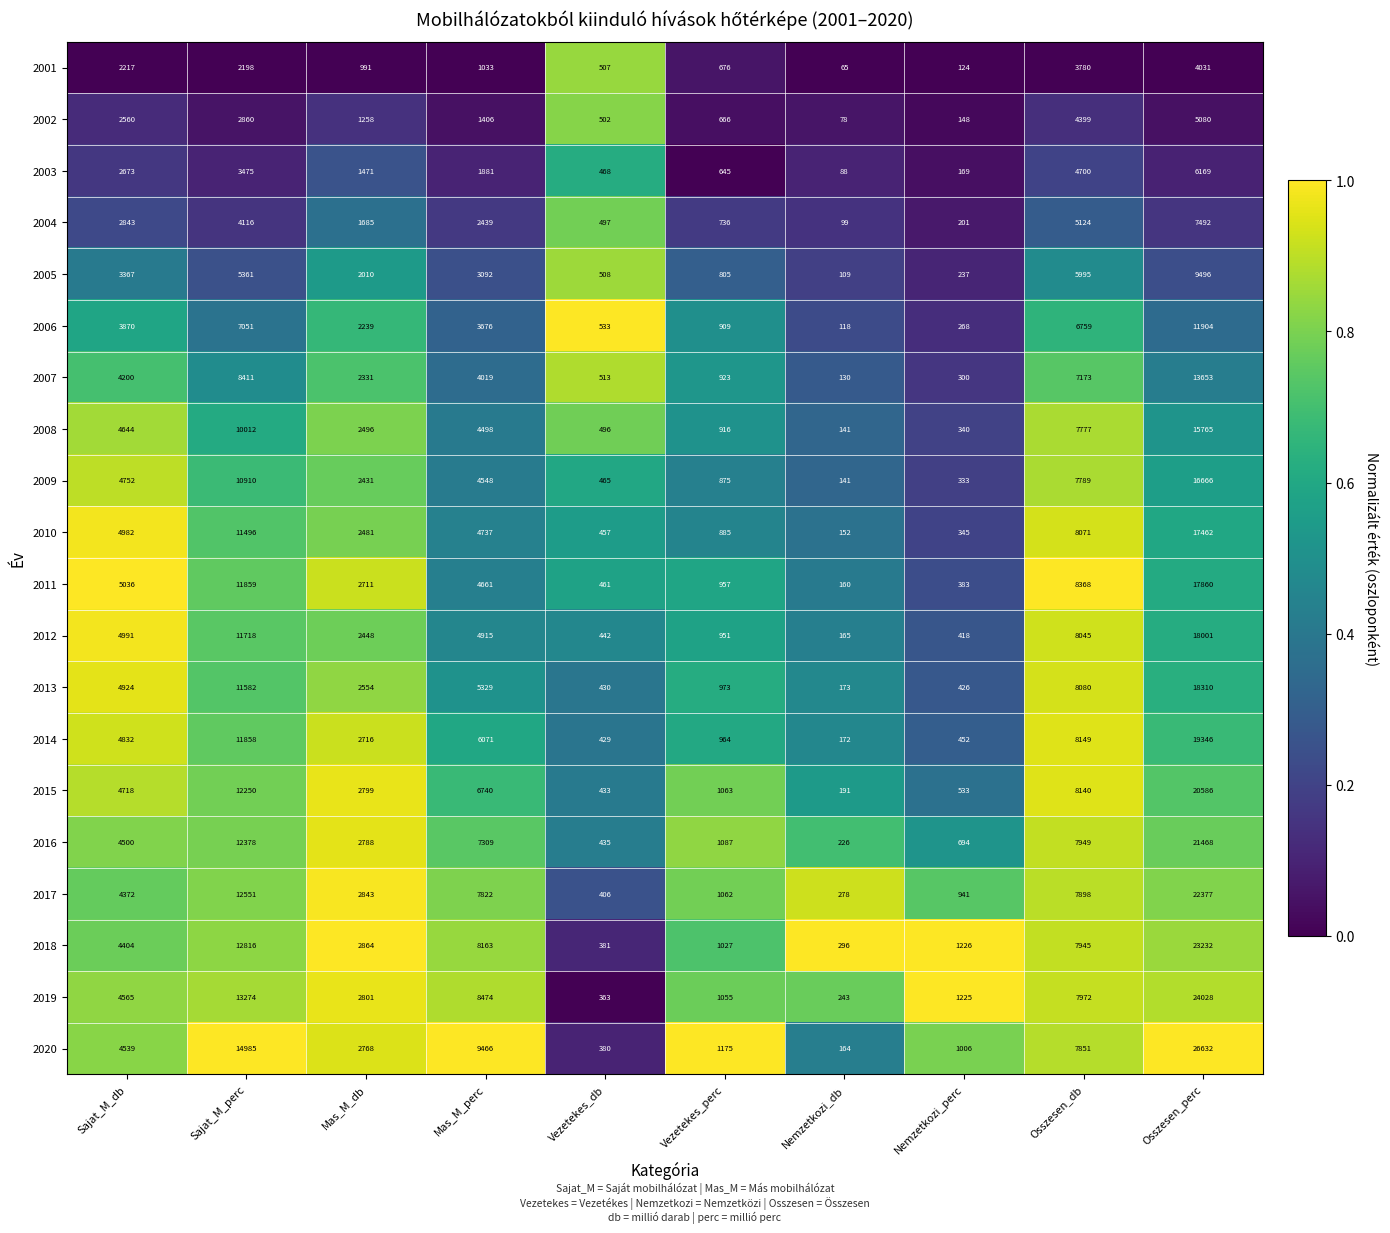

Is it true that 2011 equals 31344 at Osszesen_perc?

False